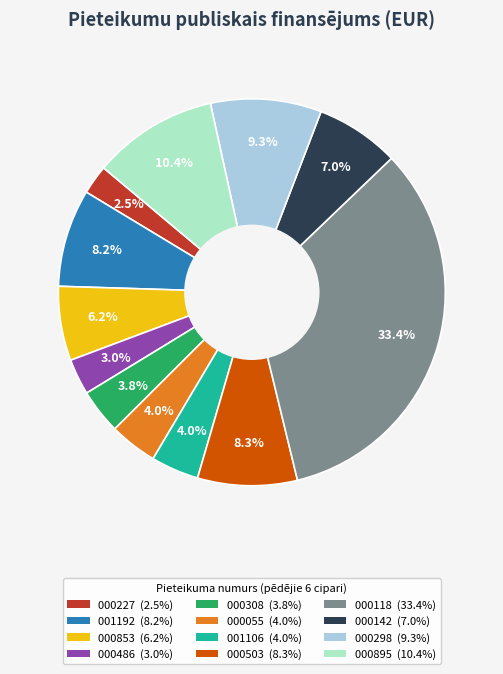

Is there a majority slice in this chart?

No